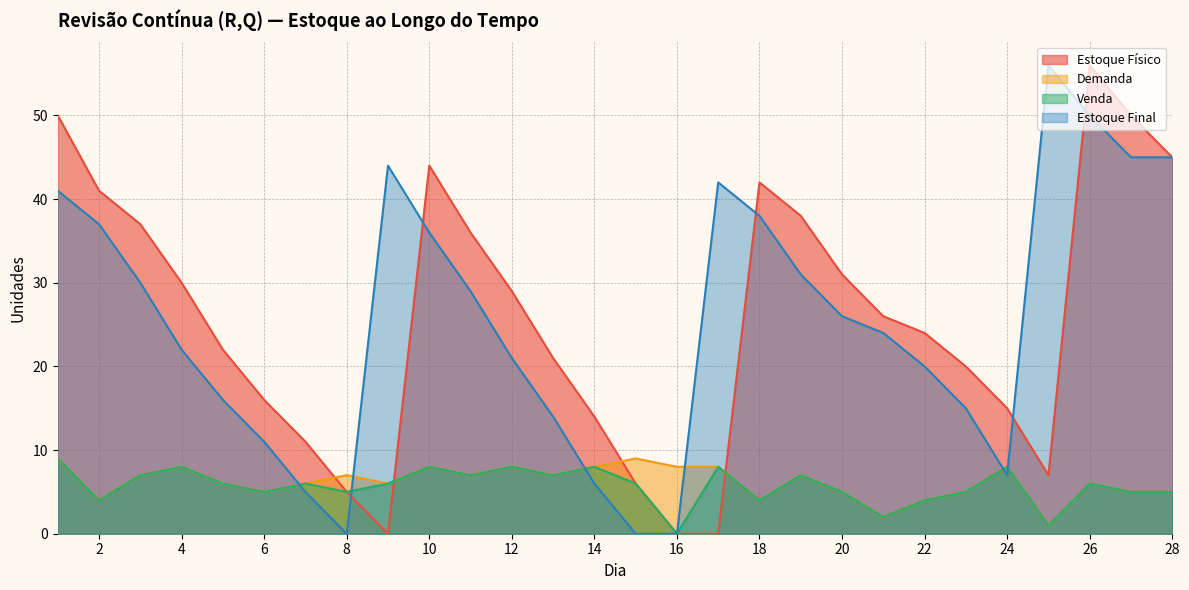

How many lines are shown in the chart?

4